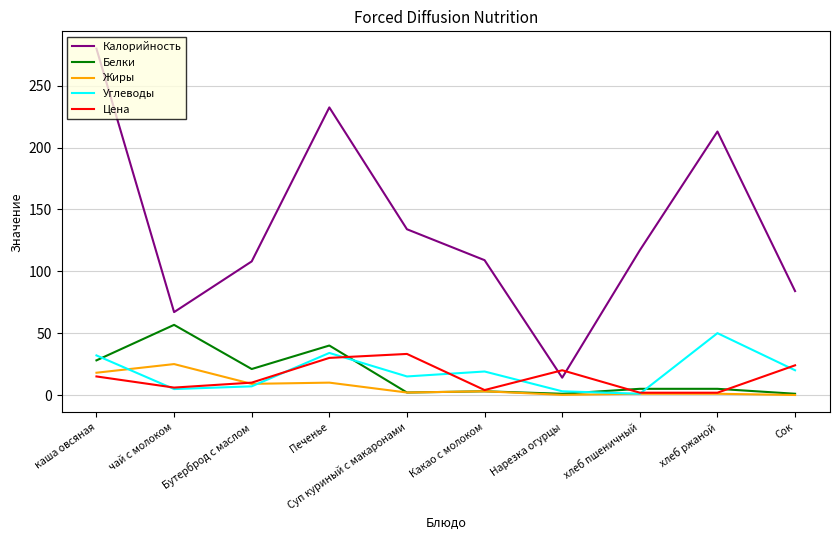

What position from the left is Нарезка огурцы?

7